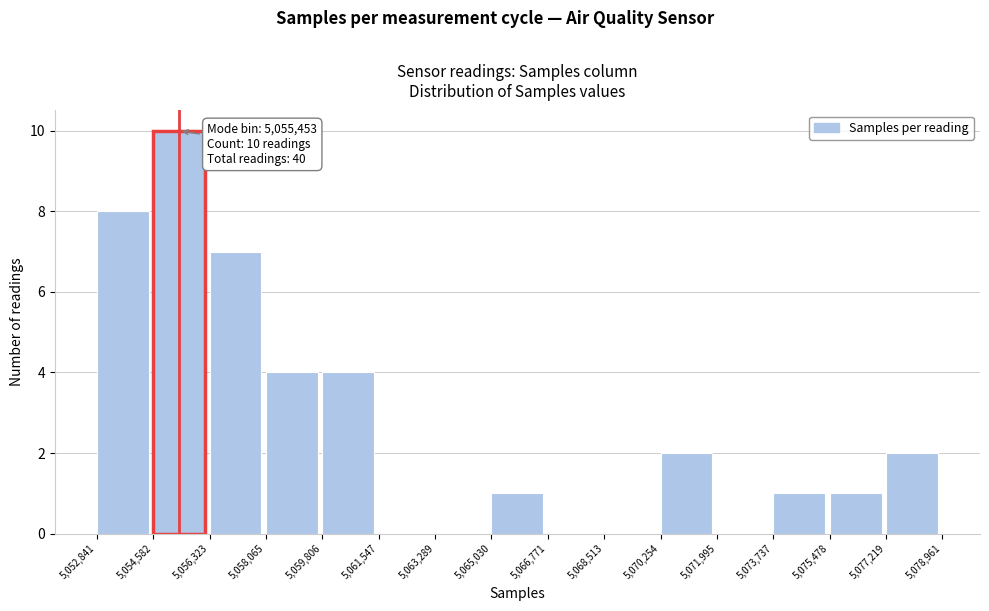

Which range on the x-axis has the tallest bar?

5,054,582 to 5,056,323